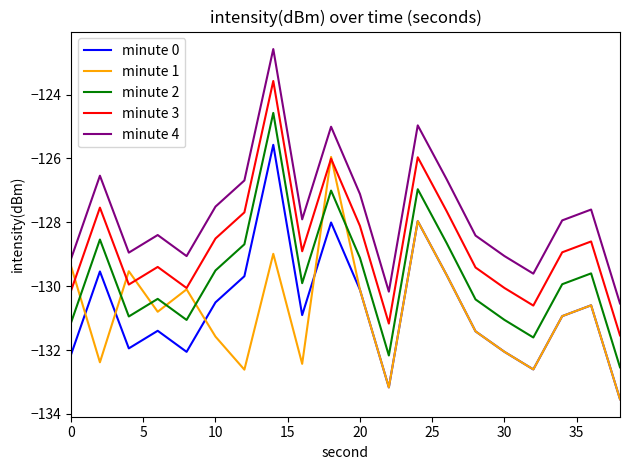

What is the maximum value shown in the chart?

-122.6